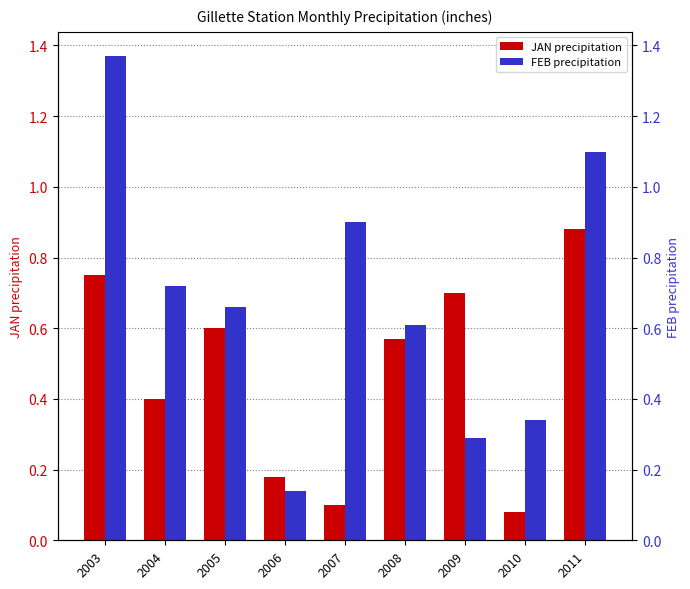

What is the sum of the JAN values at 2005 and 2004?

1.0